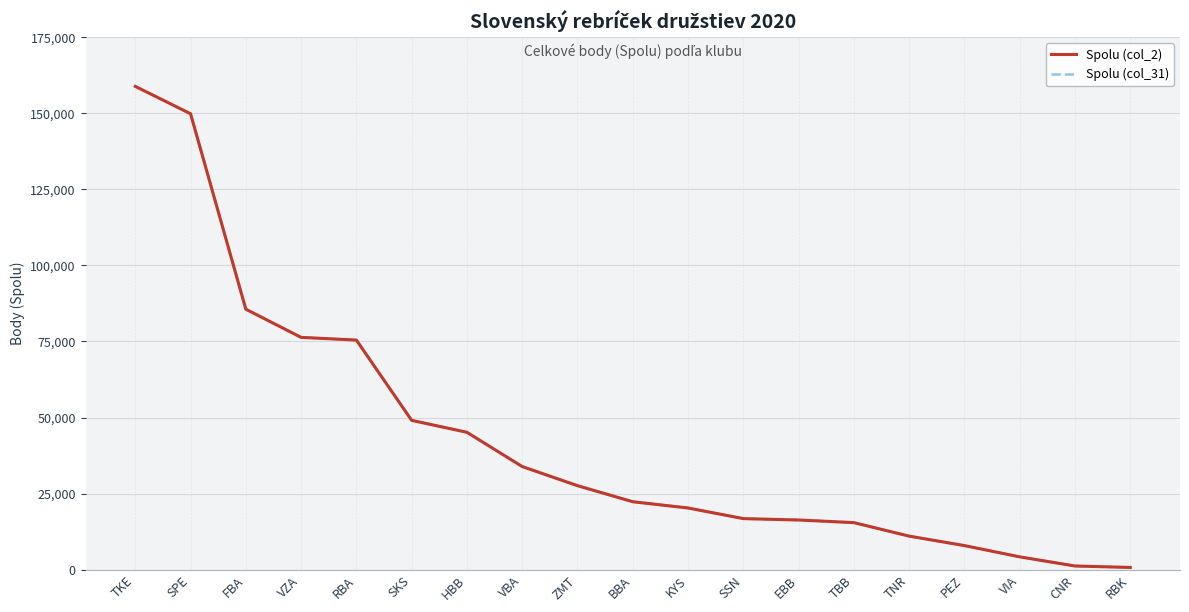

True or false: Spolu (col_2) and Spolu (col_31) cross at least once.

False